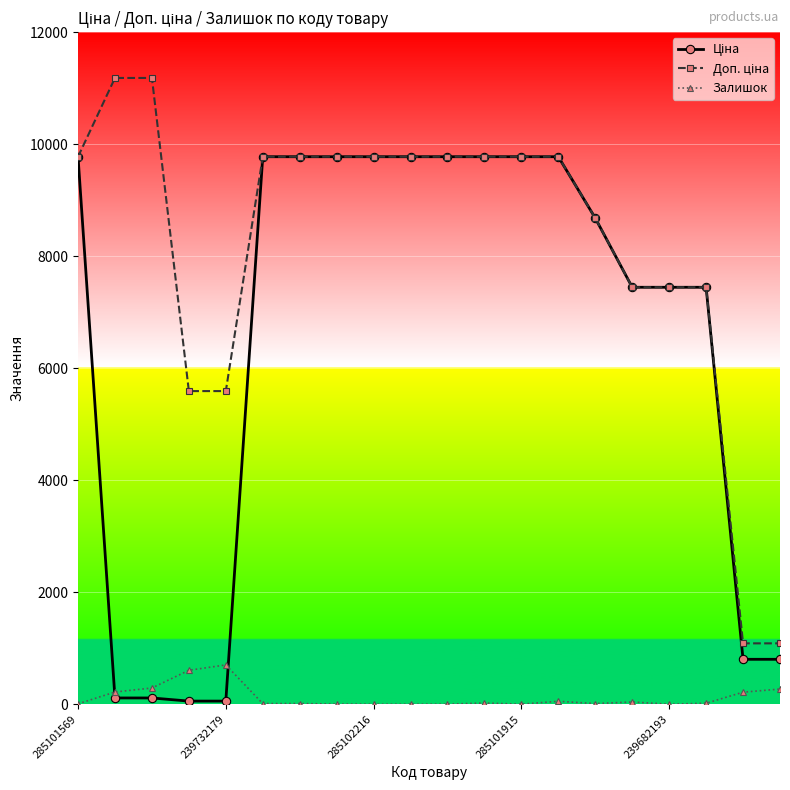

What is the maximum value shown in the chart?

11182.0